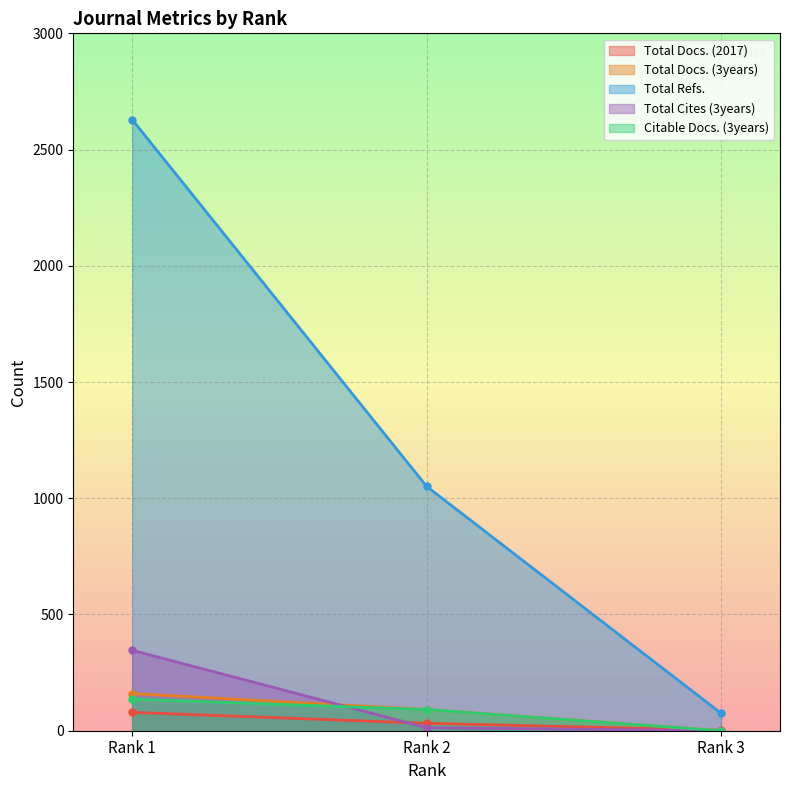

At how many categories does at least one series exceed 1637?

1